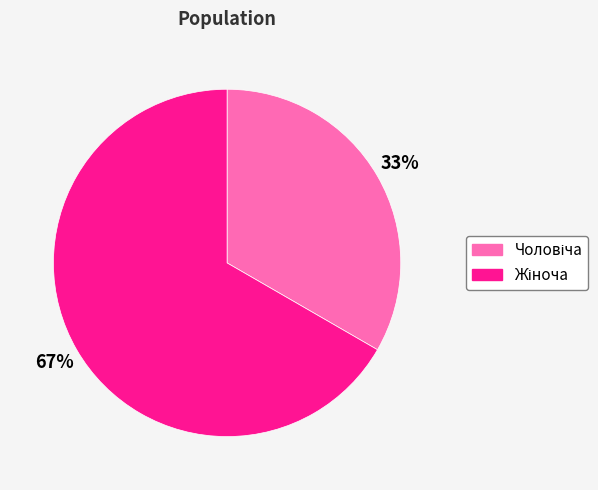

Is there any slice that represents more than half of the pie?

Yes